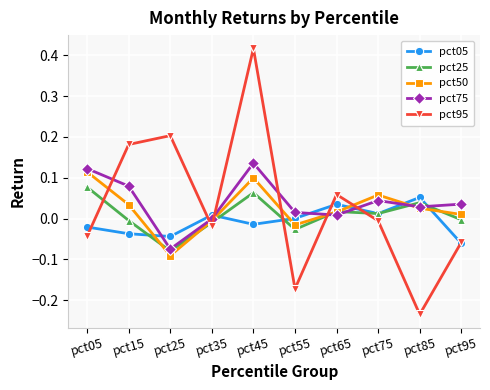

Where does the pct95 series first go above 0?

pct15